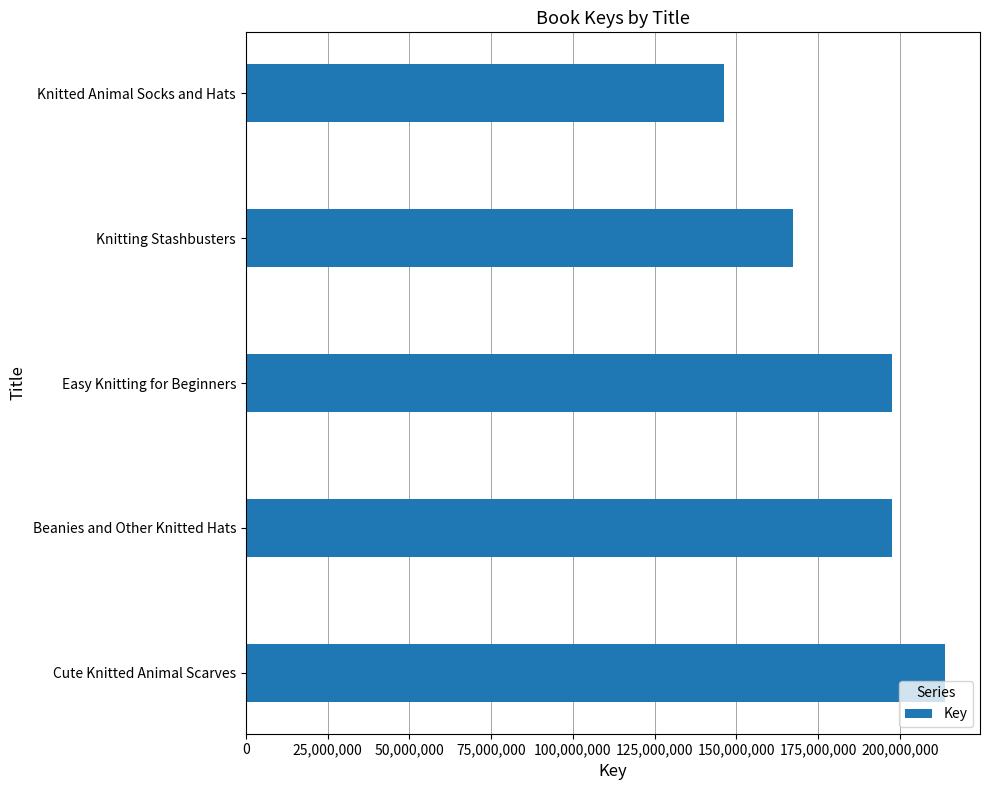

What is the ratio of the value at Easy Knitting for Beginners to the value at Knitting Stashbusters?

1.2